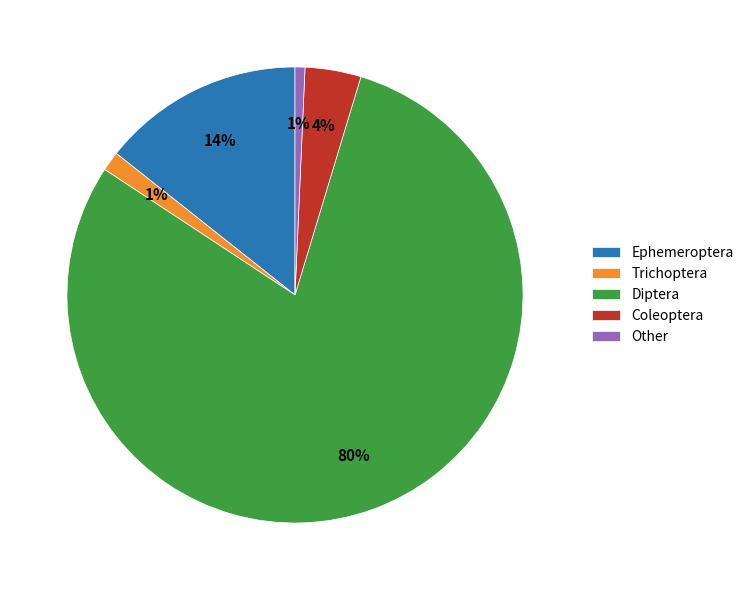

Does any single category account for the majority?

Yes